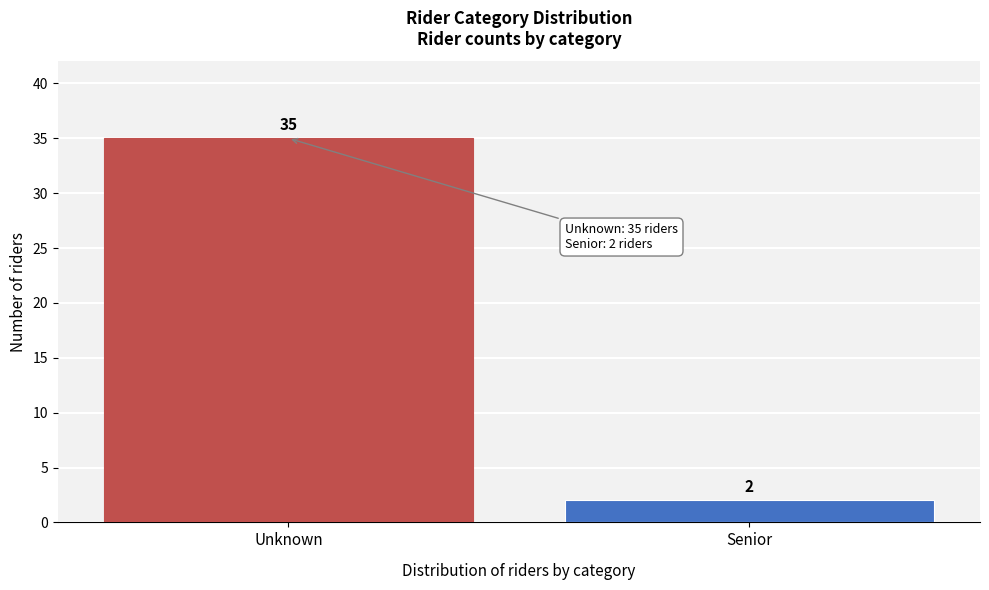

Reading left to right, extract all data points from this chart.

Unknown=35	Senior=2